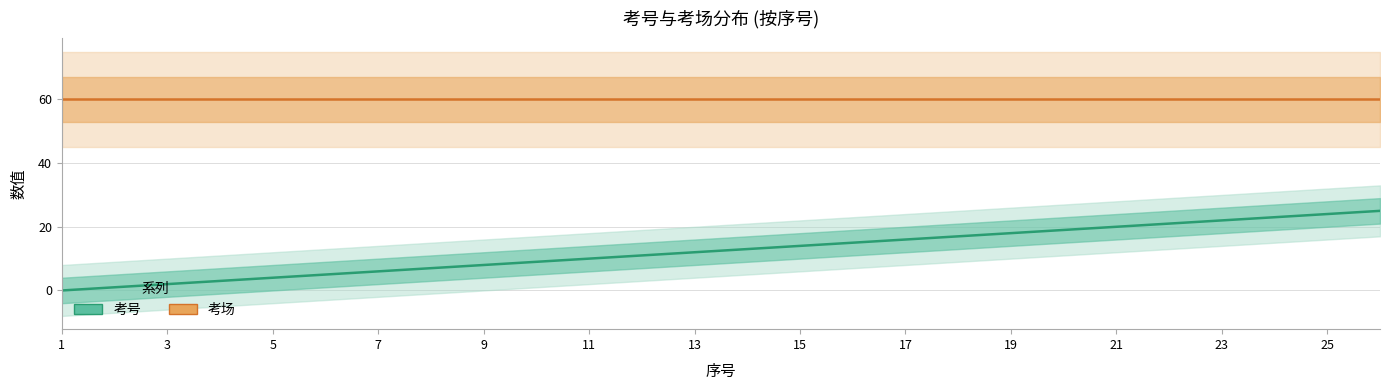

List the series in order of their overall mean, highest first.

考场, 考号